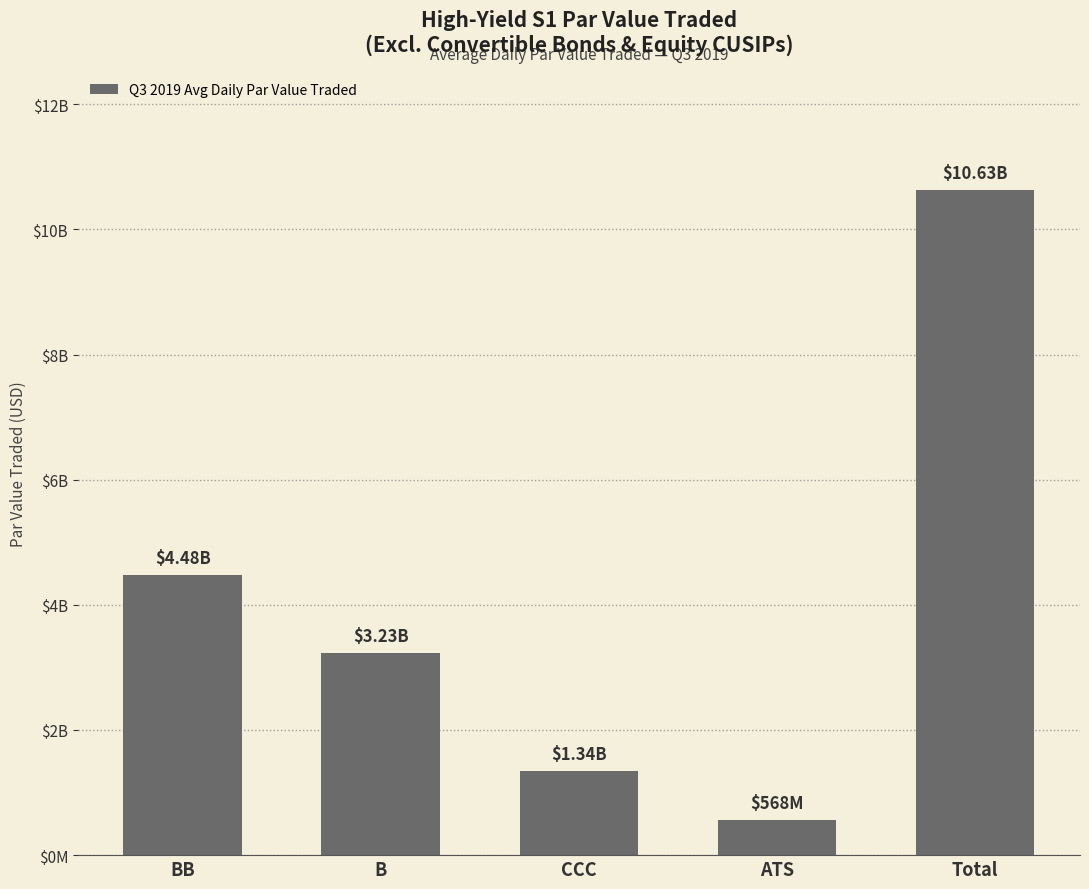

Reading left to right, extract all data points from this chart.

4484106065.1	3231729450.4	1340400203.5	568010783.7	10628919947.6